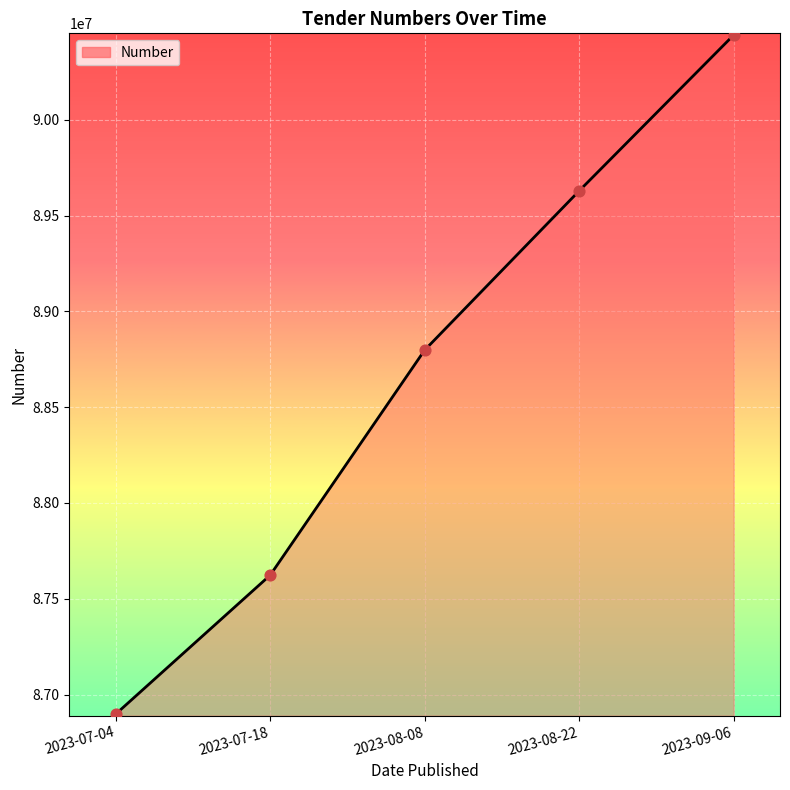

Between 2023-07-18 and 2023-08-22, which is larger?

2023-08-22